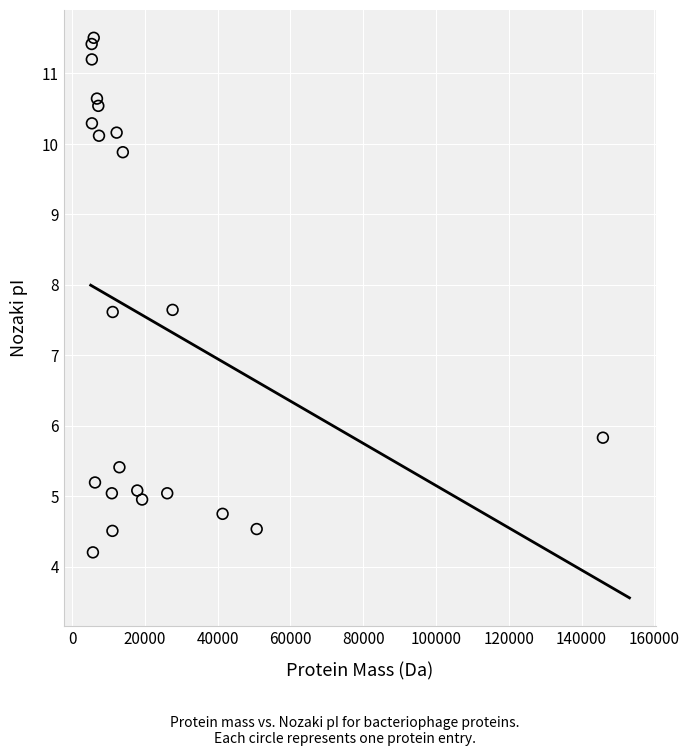

What is the range of Y values (max minus min)?

7.3